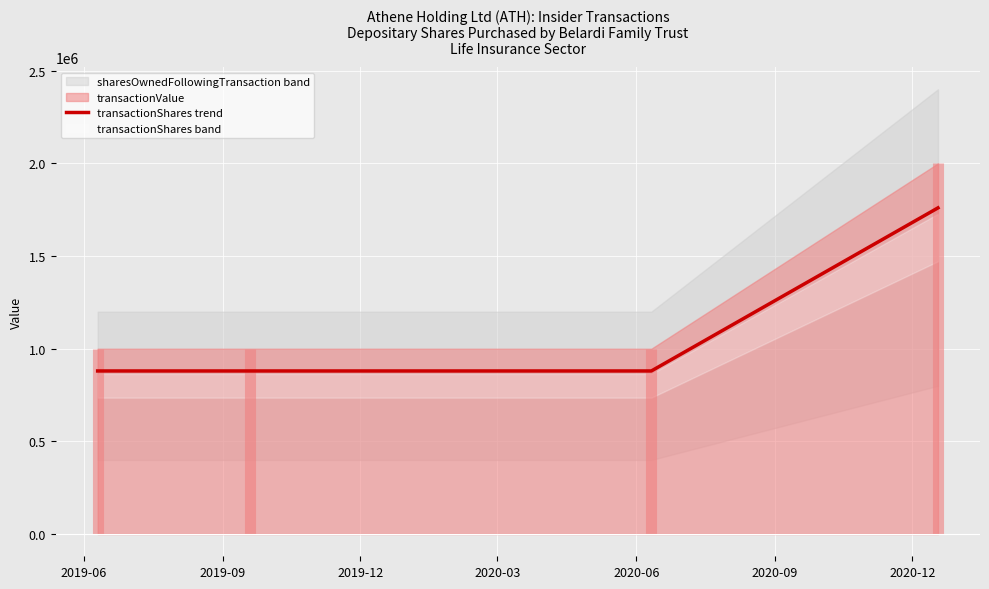

What is the label of the 4th point from the left?

2020-03